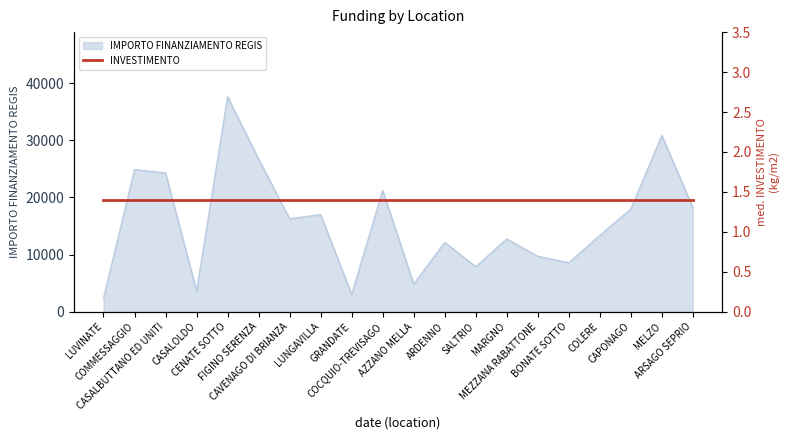

How many lines are shown in the chart?

1